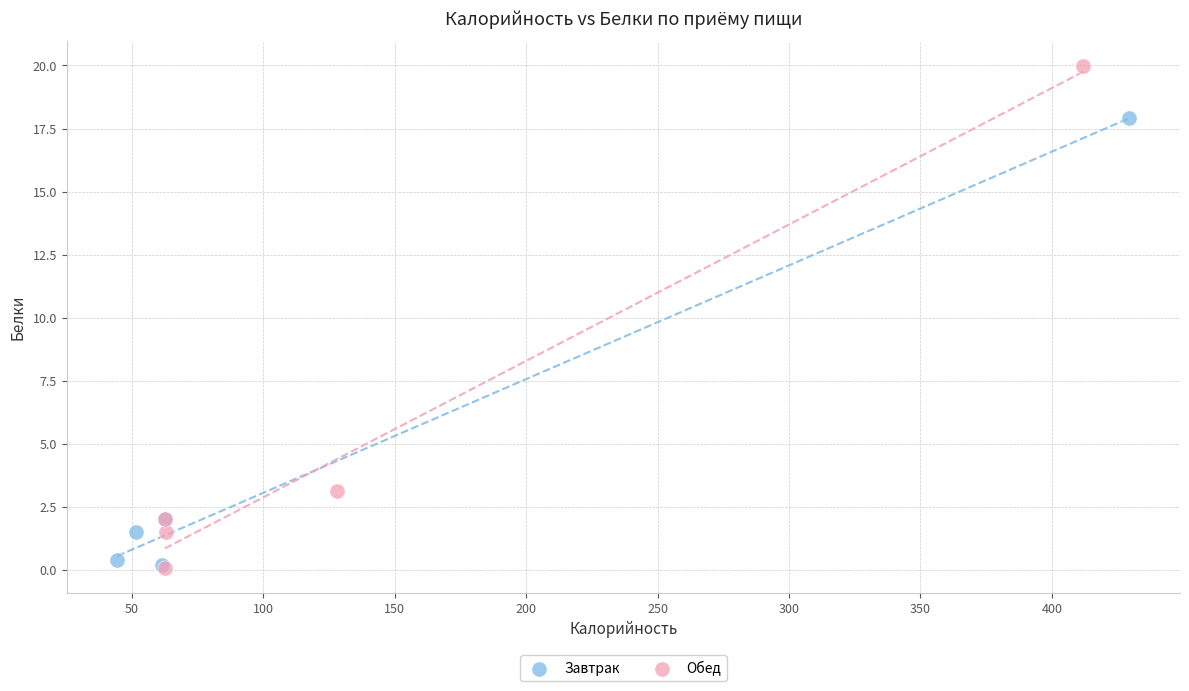

Which series has the widest spread of Y values?

Обед